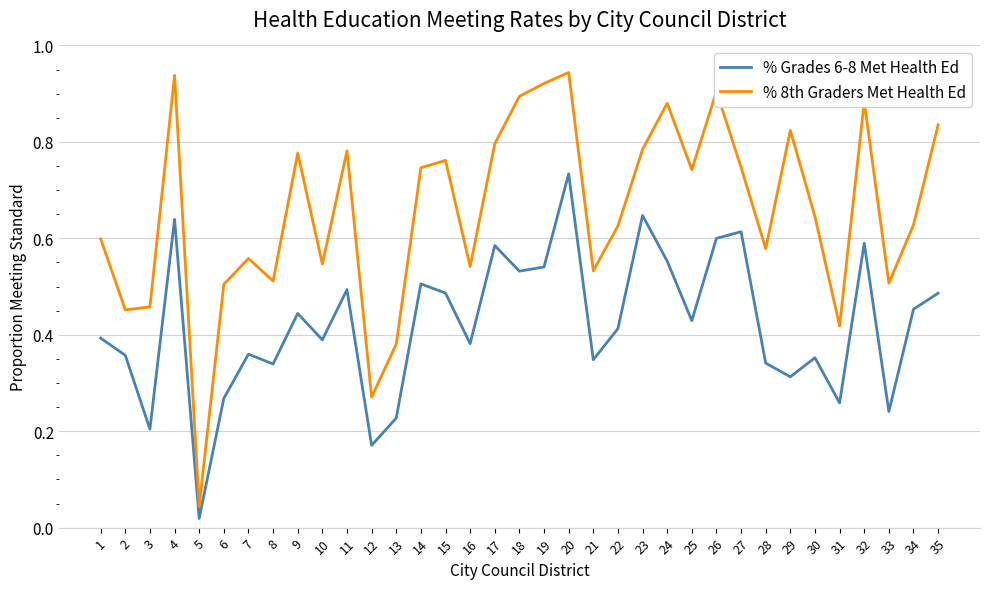

Which series has the largest total across all categories?

% 8th Graders Met Health Ed